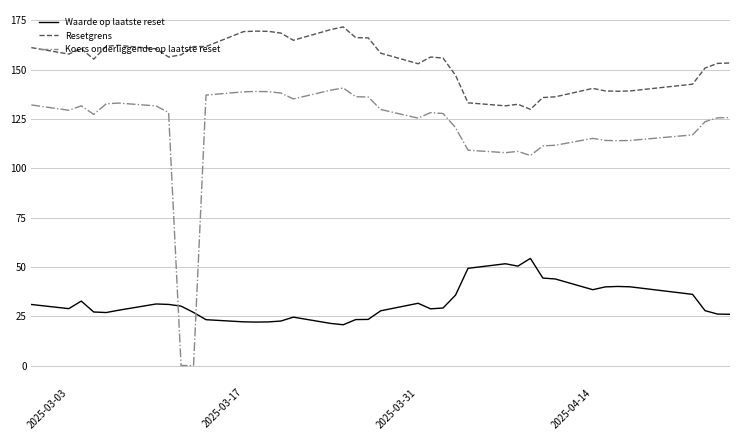

True or false: Resetgrens and Koers onderliggende op laatste reset cross at least once.

False